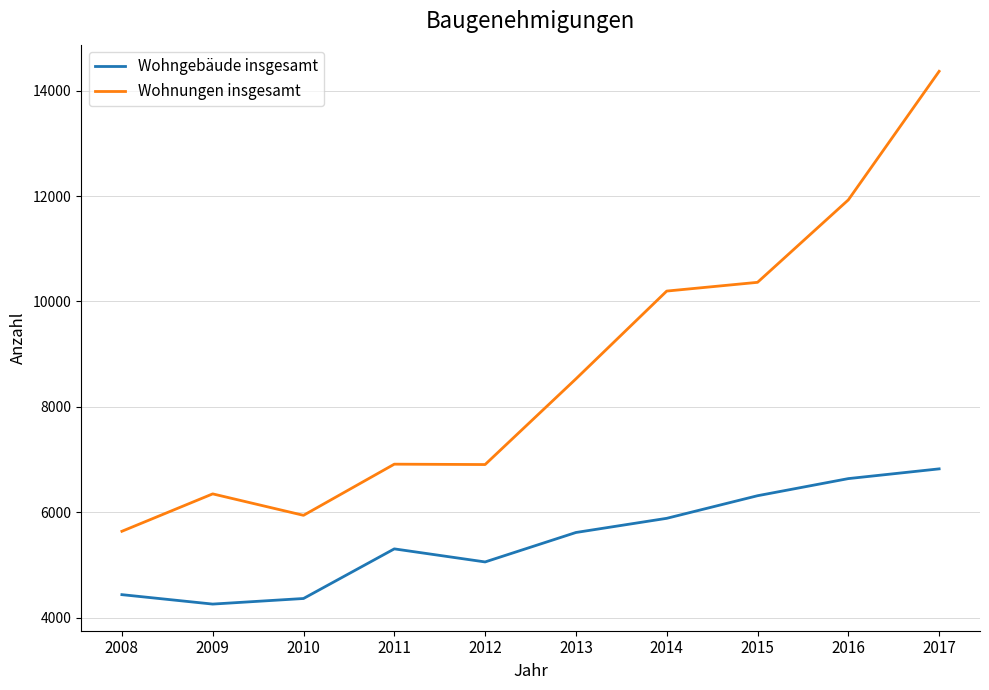

Which series has the widest spread of values?

Wohnungen insgesamt